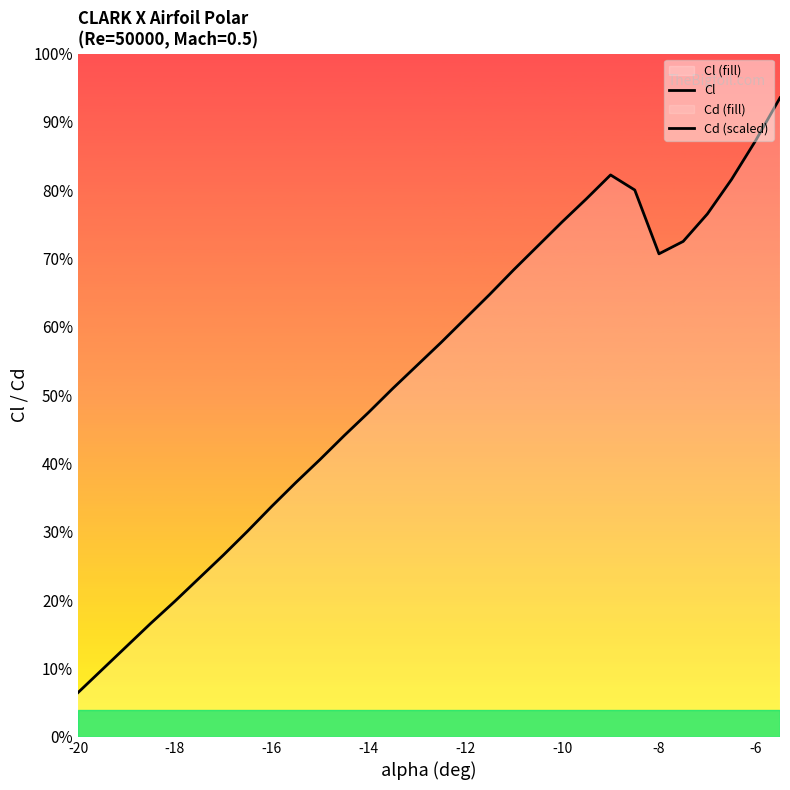

Is this an area chart (filled region under the line)?

No